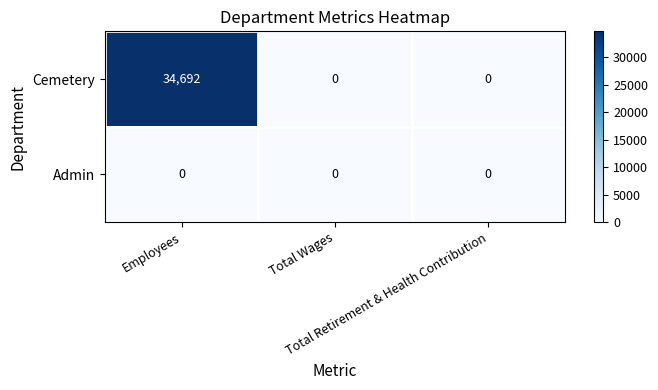

What is the sum of all Cemetery values?

34692